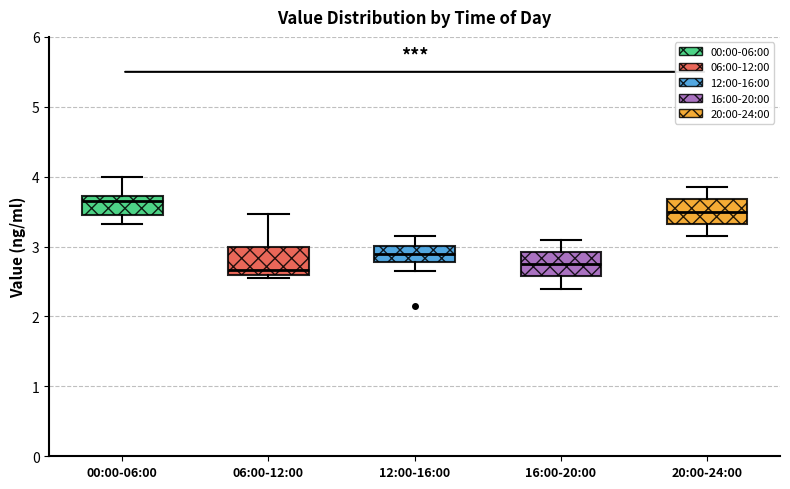

Reading left to right, transcribe this box plot: for each box, give where its median line is, the range the box spans, and where its two whiskers end, as read against the y-axis. The values are not printed on the chart, so give them approximately, as read against the axis.

00:00-06:00: median 3.7 (just below the box's upper edge), box 3.5 to 3.7, whiskers 3.3 to 4.0
06:00-12:00: median 2.7, box 2.6 to 3.0, whiskers 2.6 (just below the box's lower edge) to 3.5
12:00-16:00: median 2.9, box 2.8 to 3.0, whiskers 2.7 to 3.2
16:00-20:00: median 2.8, box 2.6 to 2.9, whiskers 2.4 to 3.1
20:00-24:00: median 3.5, box 3.3 to 3.7, whiskers 3.2 to 3.9